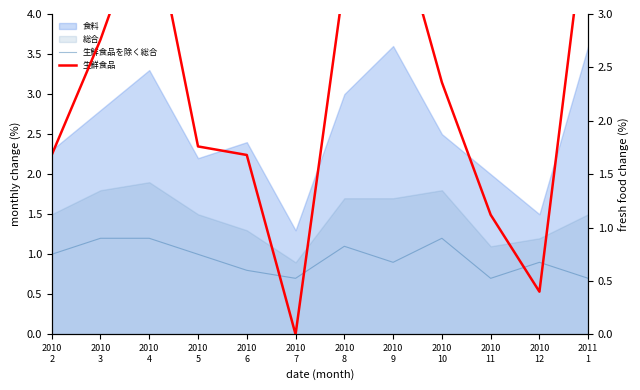

How many lines are shown in the chart?

2